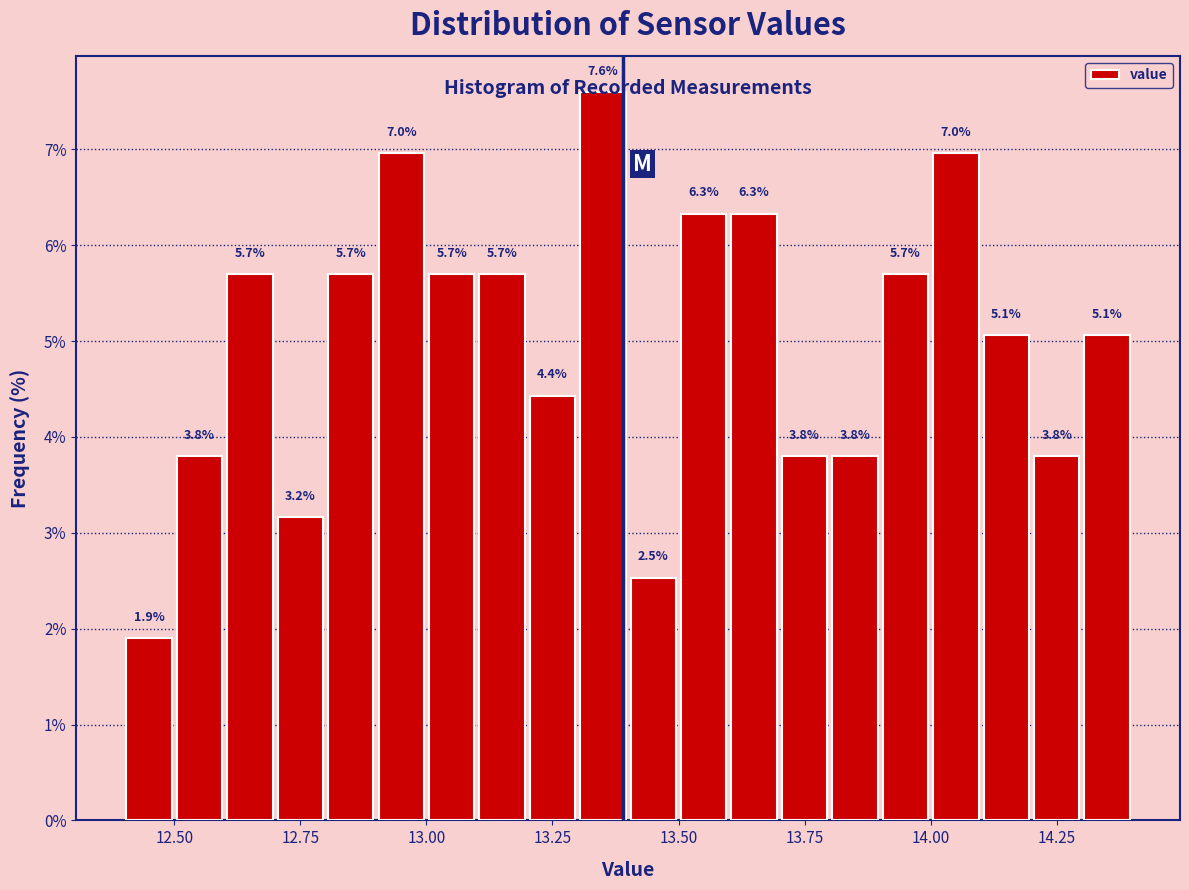

Around what value on the x-axis is the tallest bar? Give the approximate position of its centre, as read against the axis.

13.35